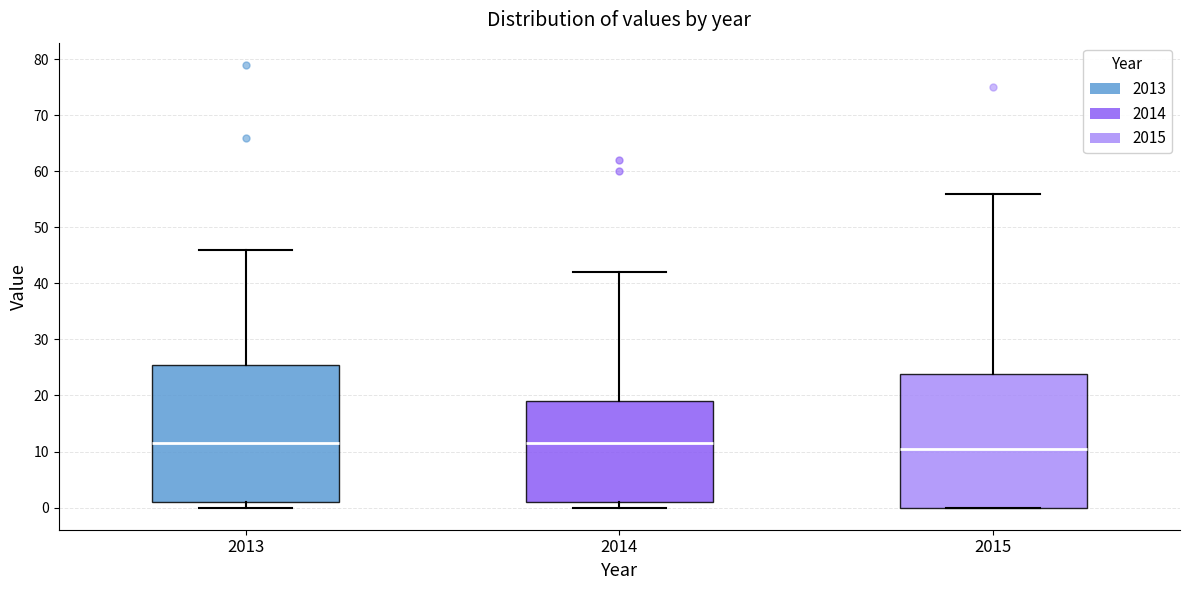

Reading left to right, read every box against the y-axis: the position of its median line, the range the box covers, and the ends of its whiskers. The values are not printed on the chart, so give them approximately, as read against the axis.

2013: median 12, box 1 to 26, whiskers 0 to 46
2014: median 12, box 1 to 19, whiskers 0 to 42
2015: median 11, box 0 to 24, whiskers 0 to 56